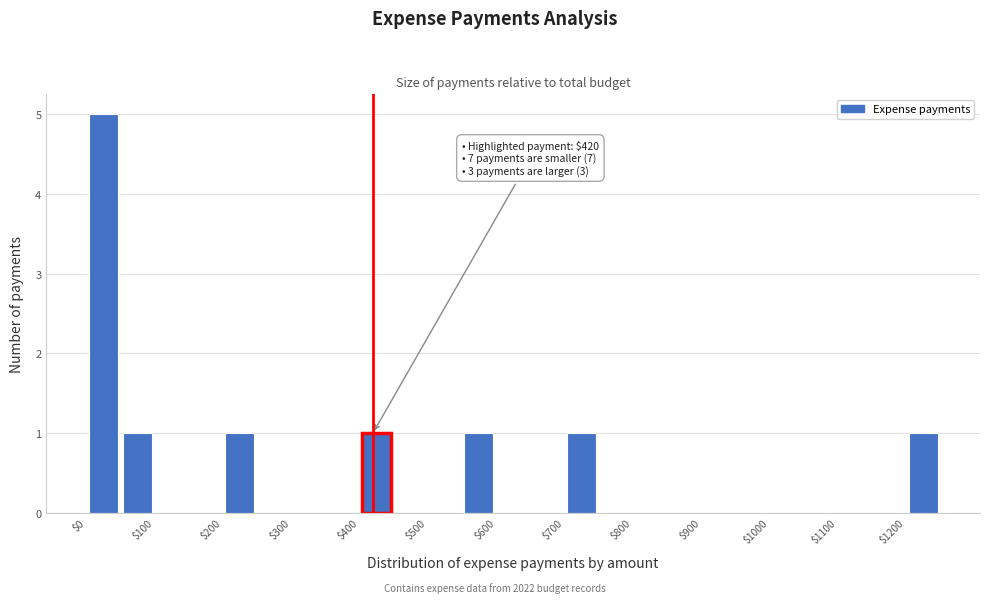

Over which range of the x-axis is the bar tallest?

0 to 50